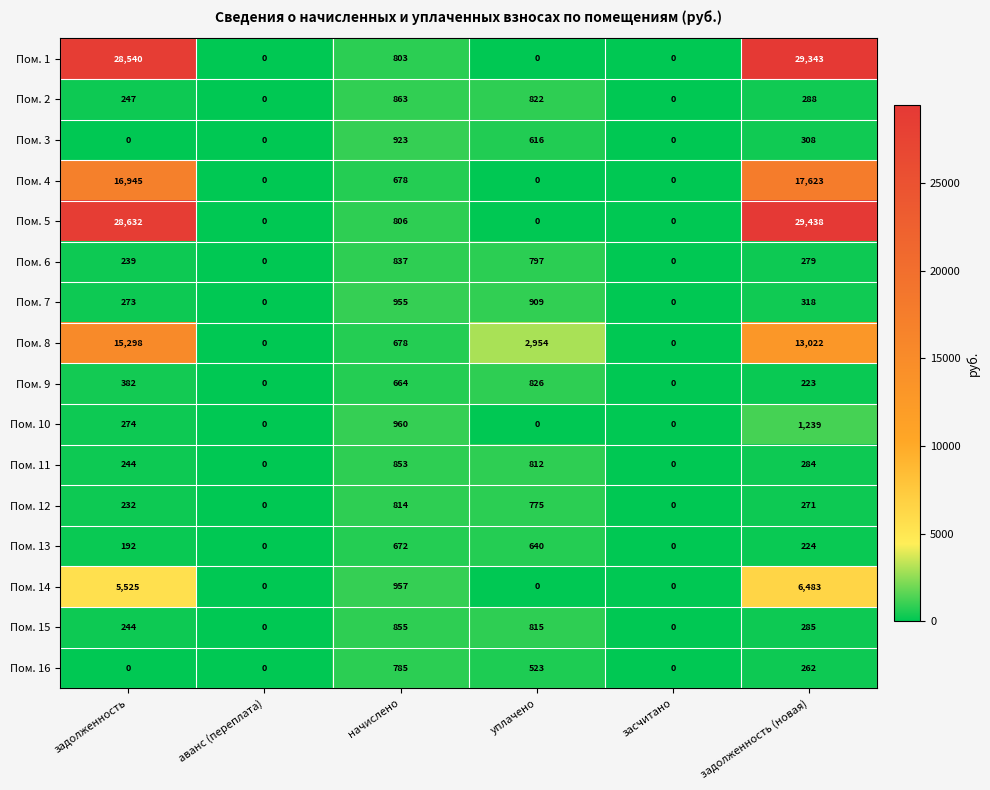

Which series changed the most between засчитано and задолженность (новая)?

Пом. 5